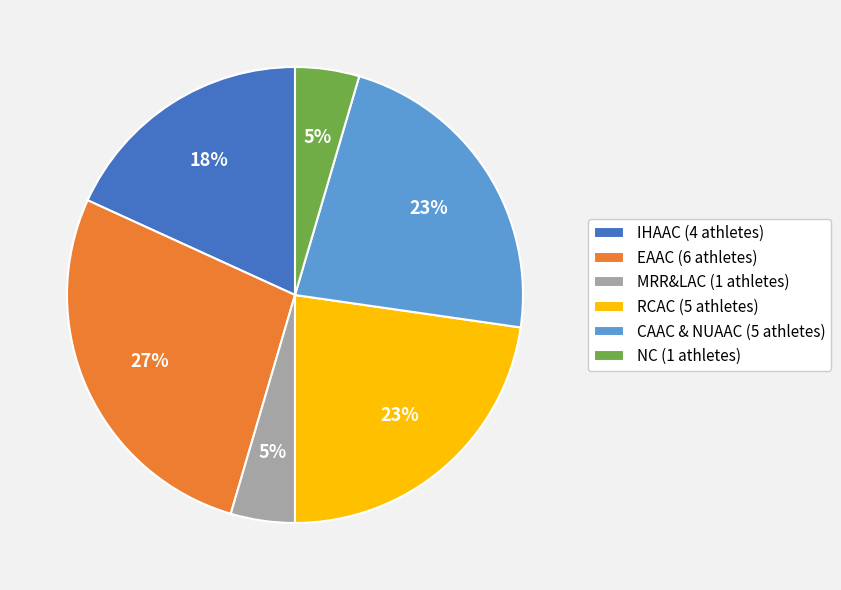

True or false: CAAC & NUAAC (5 athletes) accounts for 23% of the total.

True